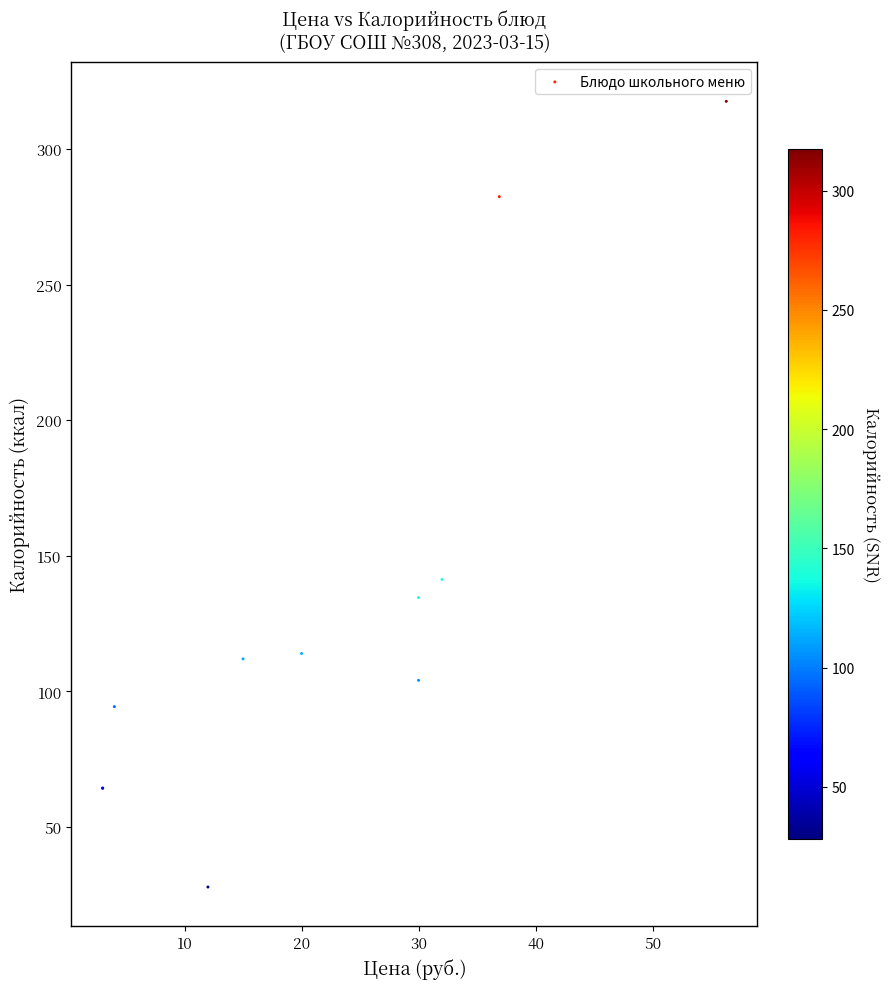

What Y value in the scatter plot is closest to 172?

141.3